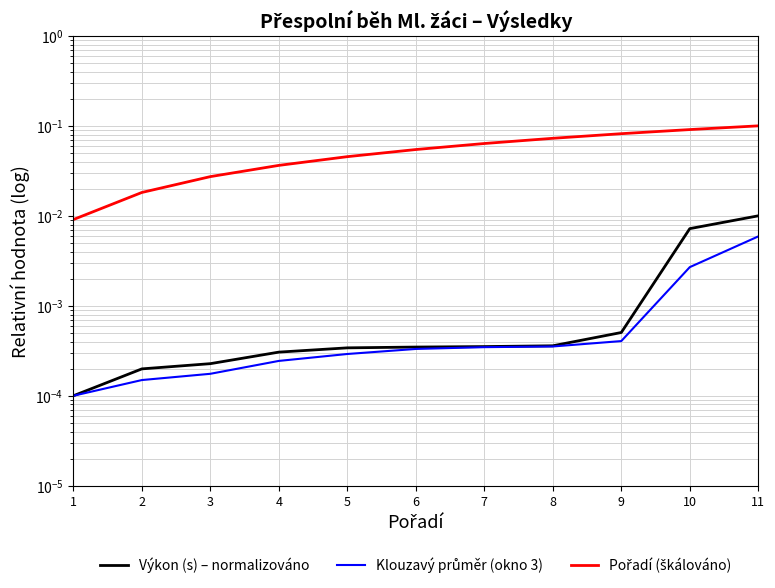

What are all the series names shown in the legend?

Výkon (s) – normalizováno, Klouzavý průměr (okno 3), Pořadí (škálováno)